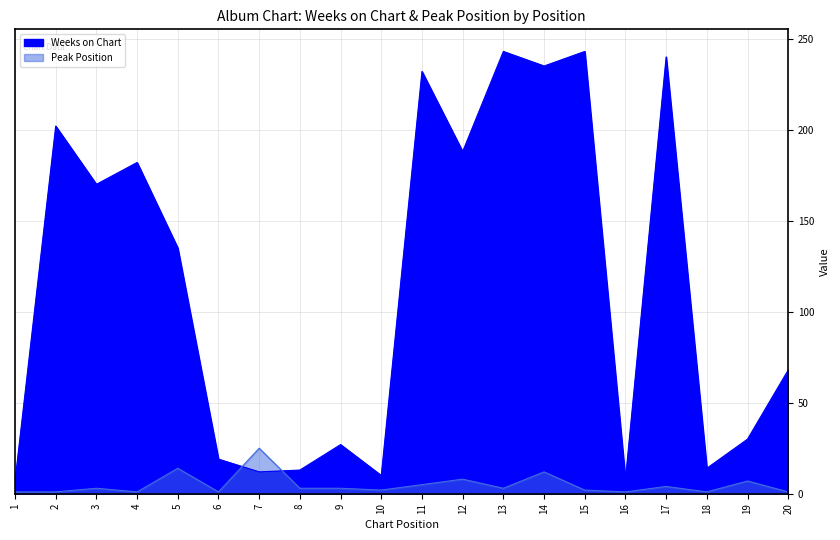

At 3, list the series in order from largest to smallest.

Weeks on Chart, Peak Position